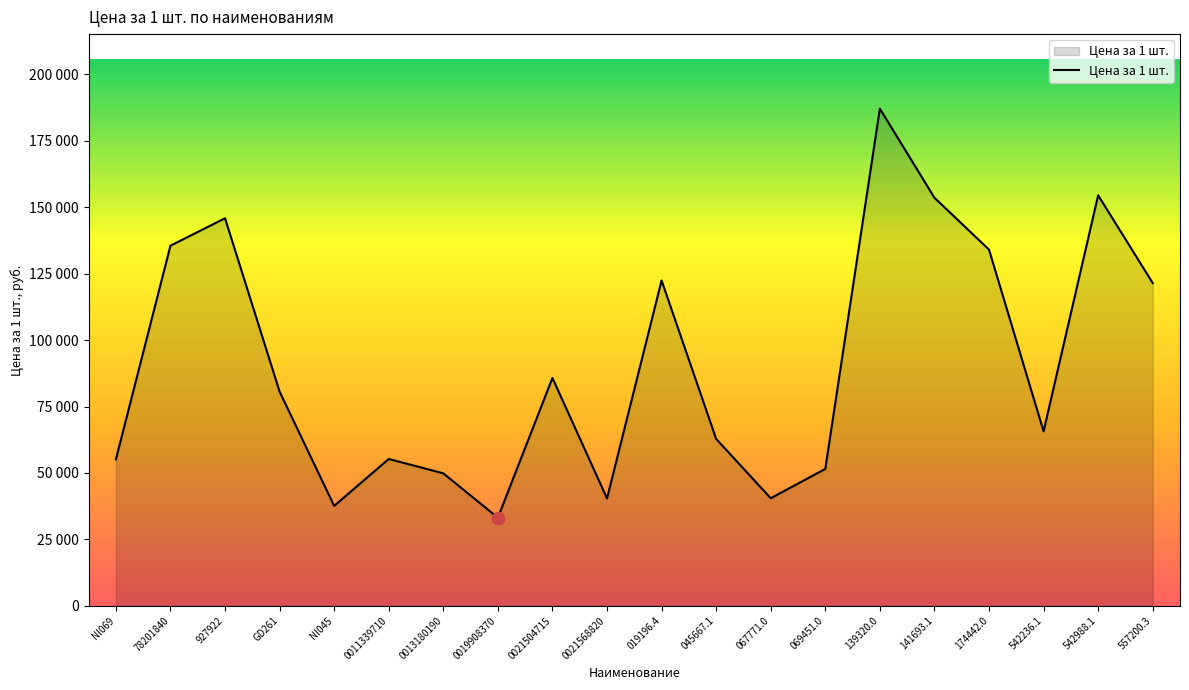

Does the chart have visible grid lines?

No